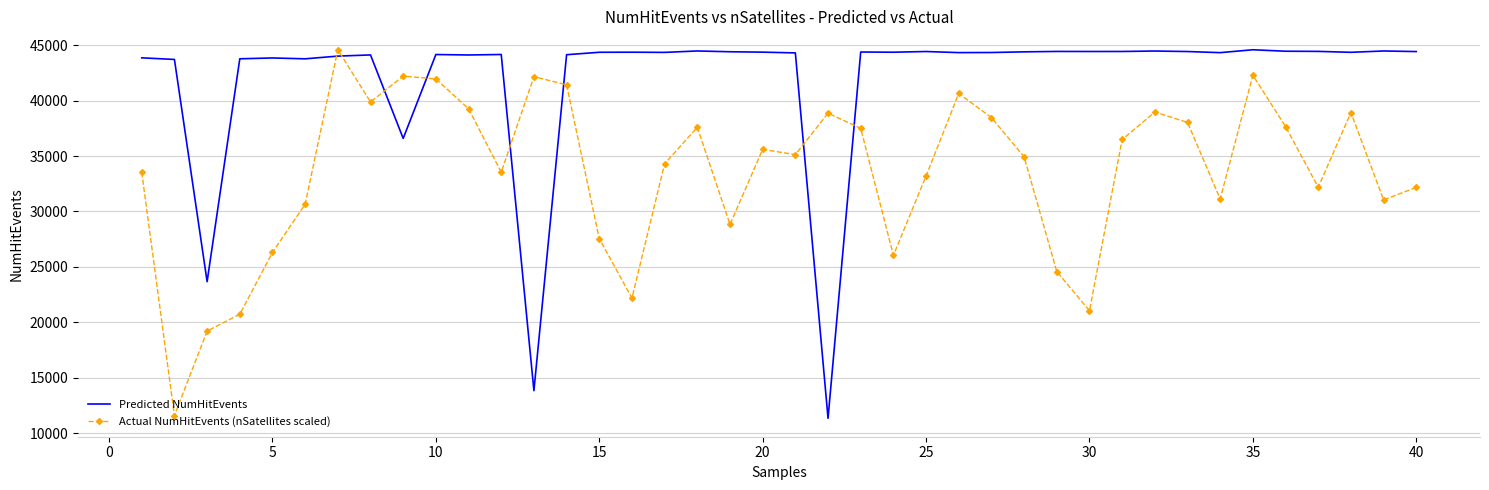

What is the difference between the maximum and minimum values in the Actual NumHitEvents (nSatellites scaled) series?

33023.3